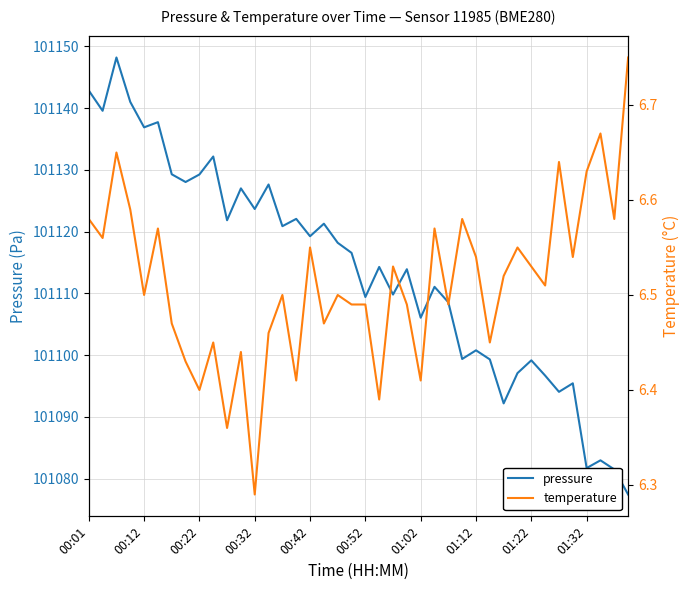

True or false: temperature and pressure cross at least once.

False